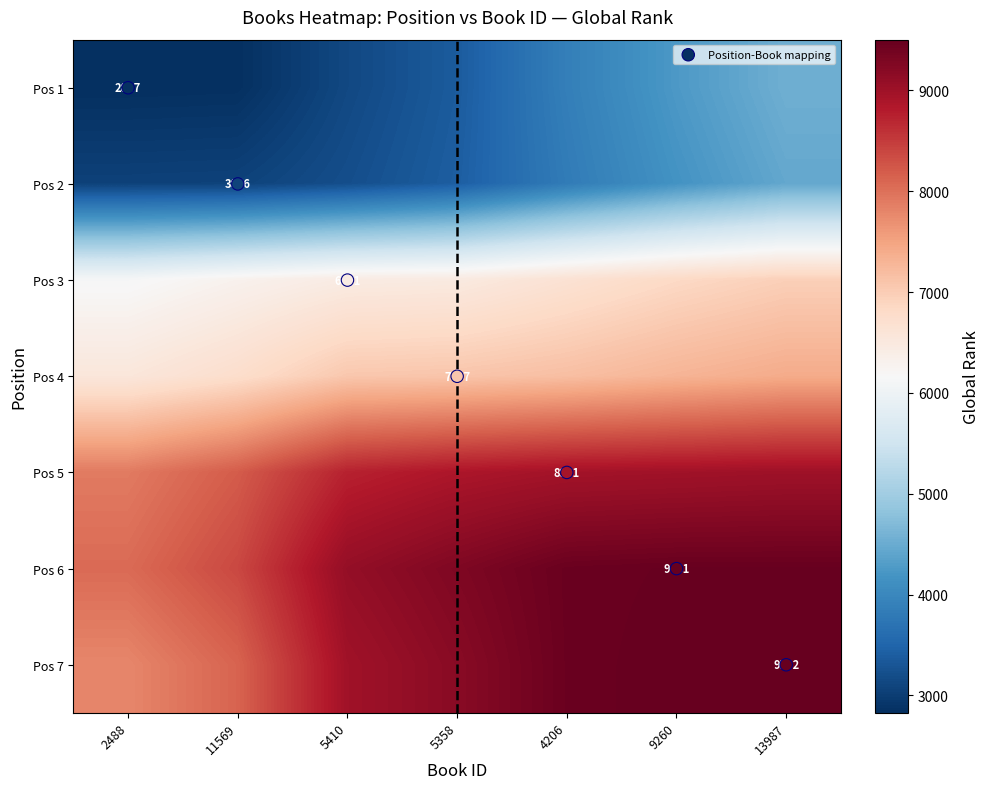

Which series changed the most between 9260 and 13987?

Pos 1